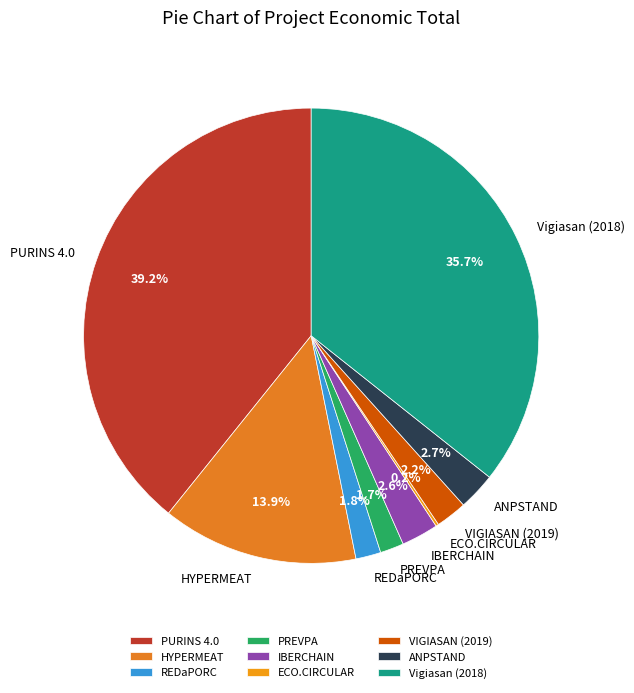

Does any single category account for the majority?

No